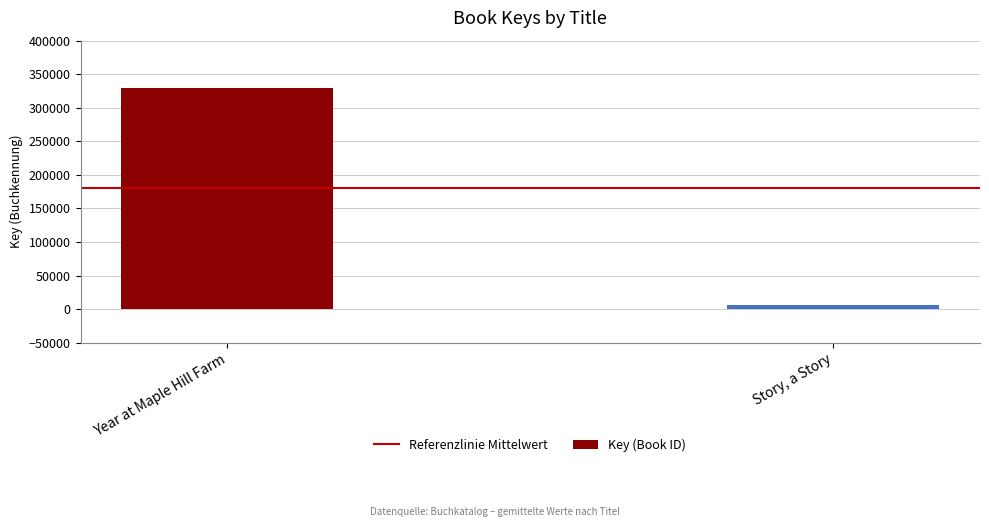

Reading left to right, transcribe all the data shown in this chart.

329879	6867